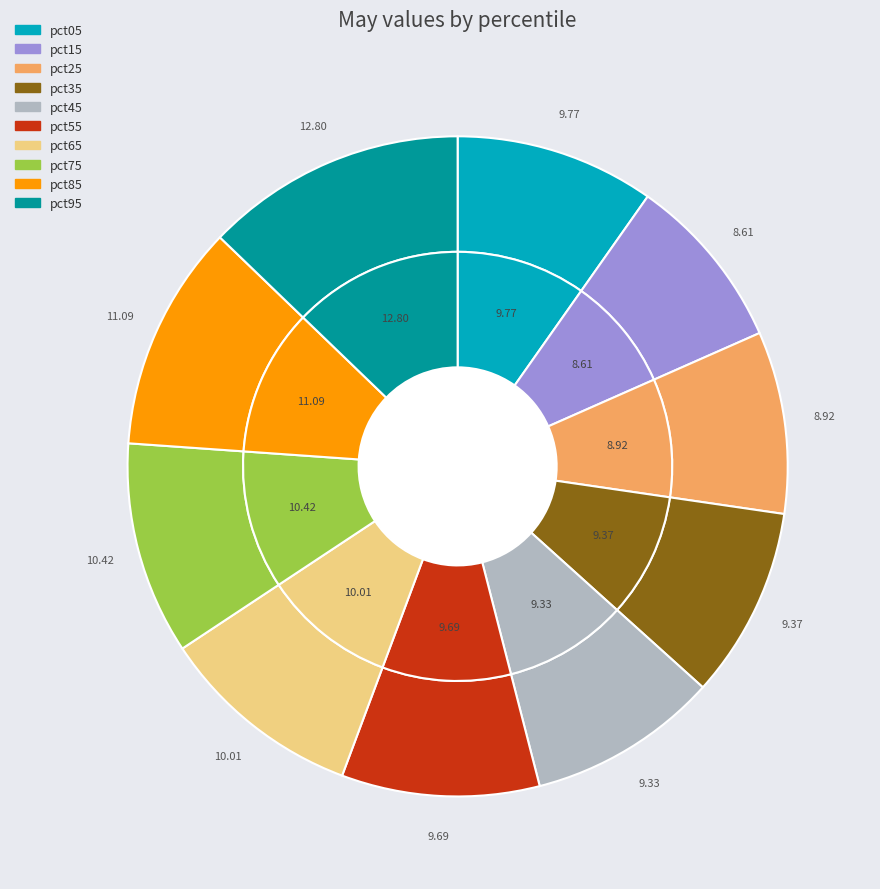

How many slices are in this pie chart?

10